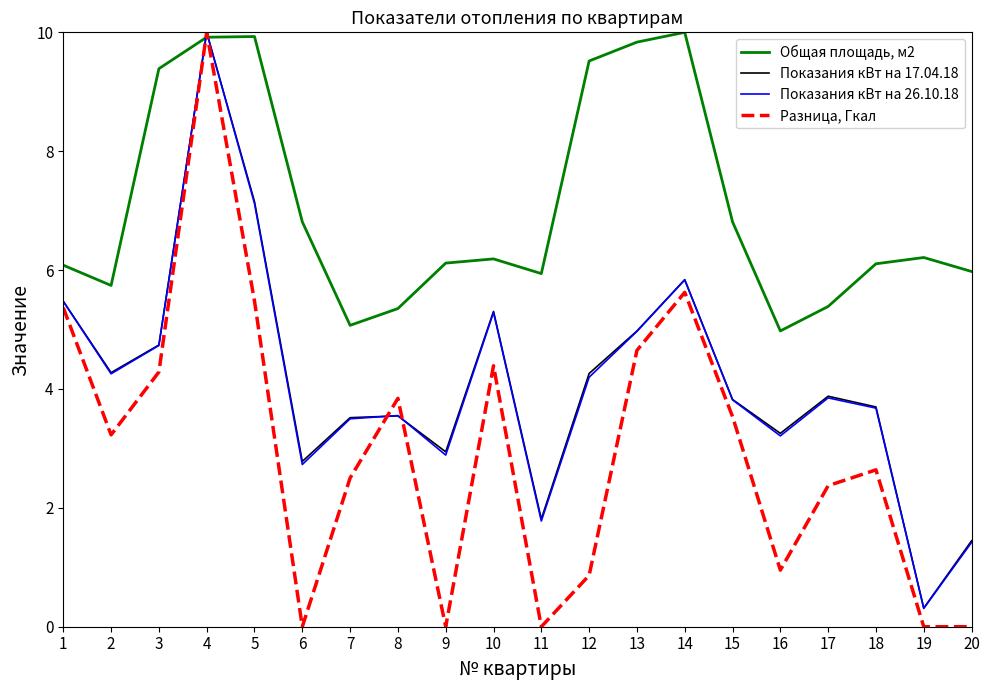

What is the greatest value displayed?

10.0